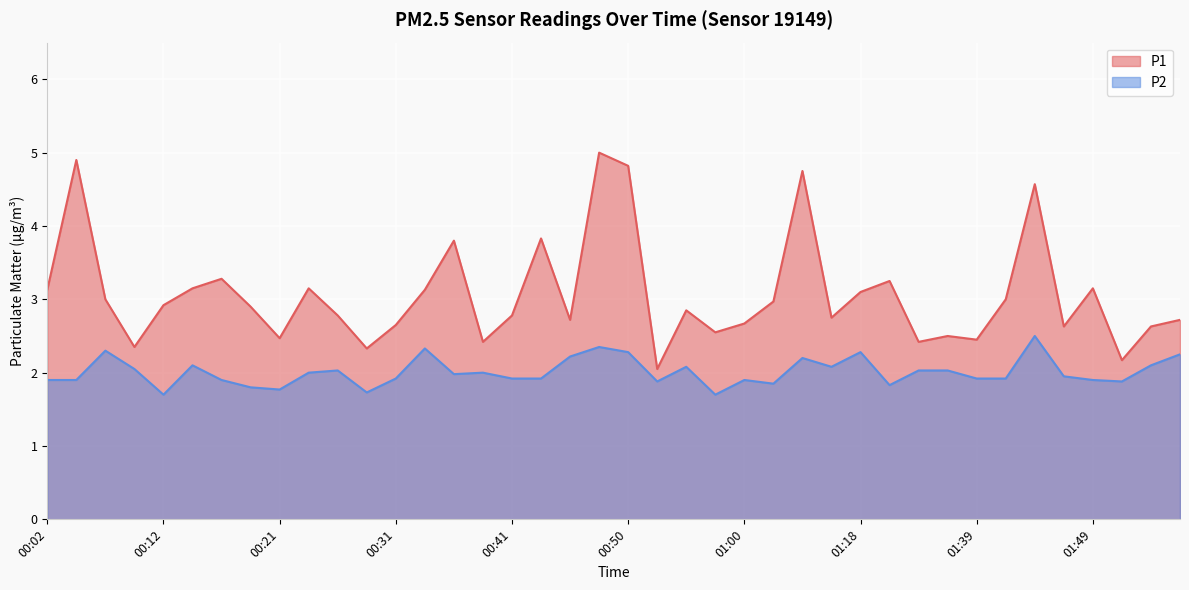

Read the P1 value at 01:37.

2.5